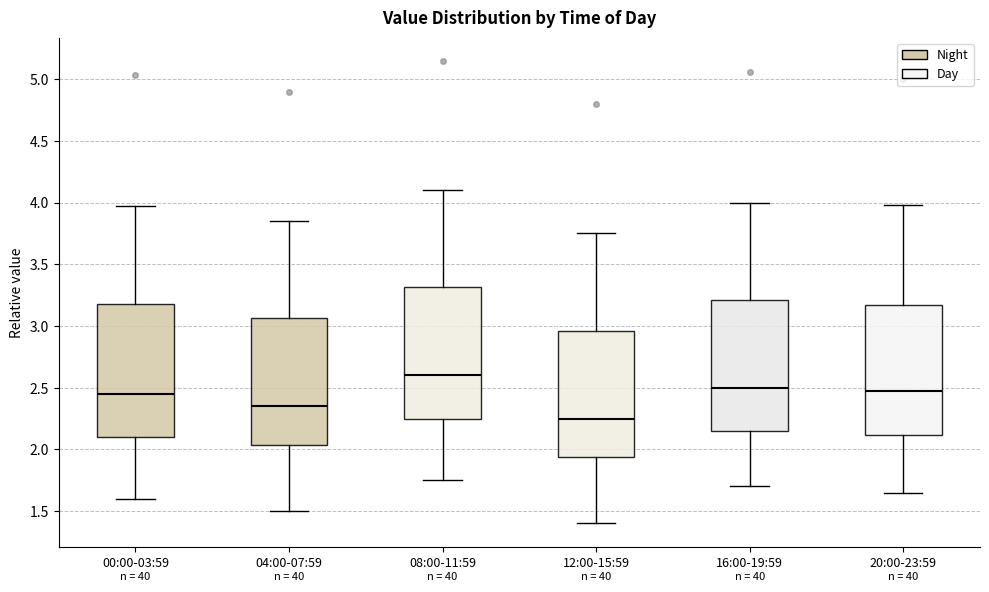

Which box has the highest median line?

08:00-11:59